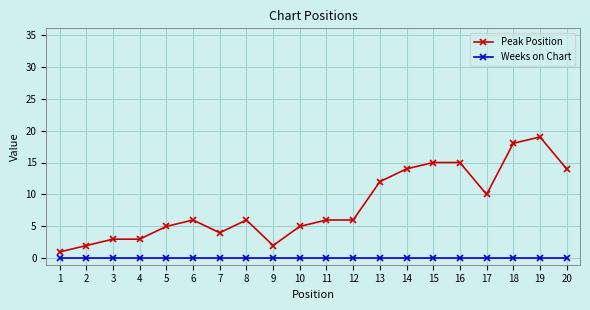

List the series in order of their overall mean, highest first.

Peak Position, Weeks on Chart